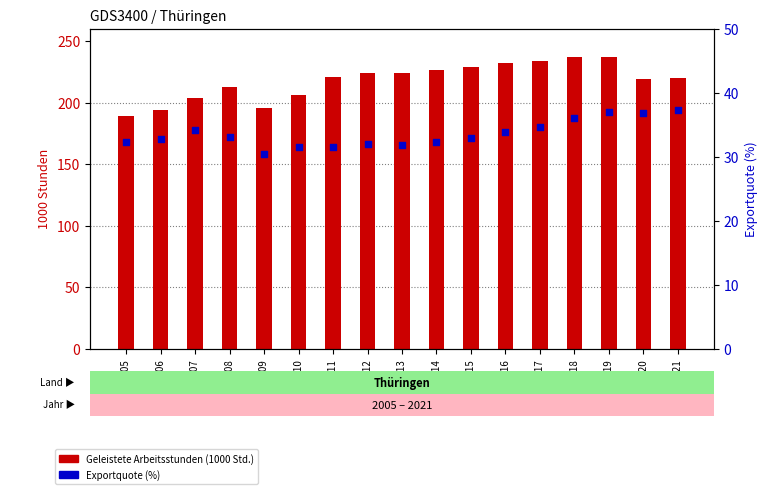

Which series has the largest total across all categories?

Geleistete Arbeitsstunden (1000 Std.)